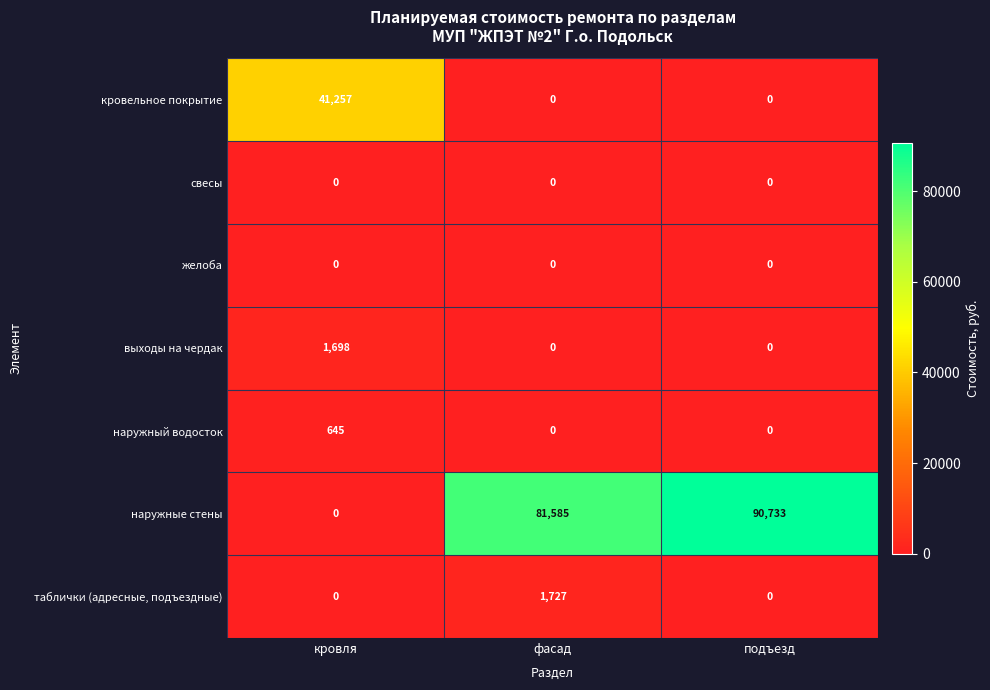

What is the maximum value shown in the chart?

90733